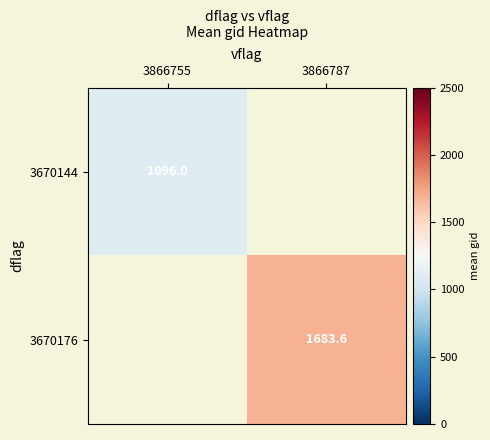

The value of 3670144 at 3866755 is 272.1. True or false?

False